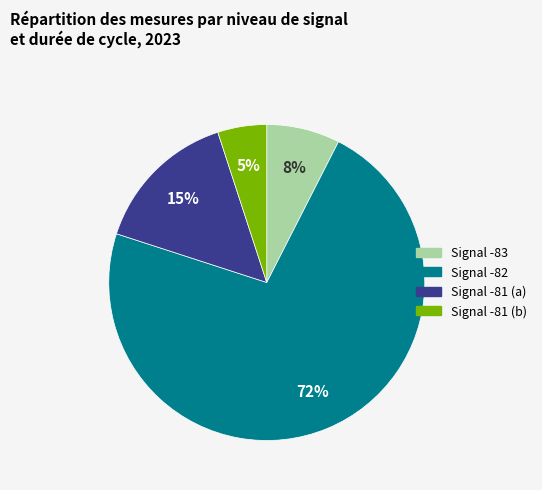

To the nearest percent, what is the difference between the largest and smallest slice percentages?

67%